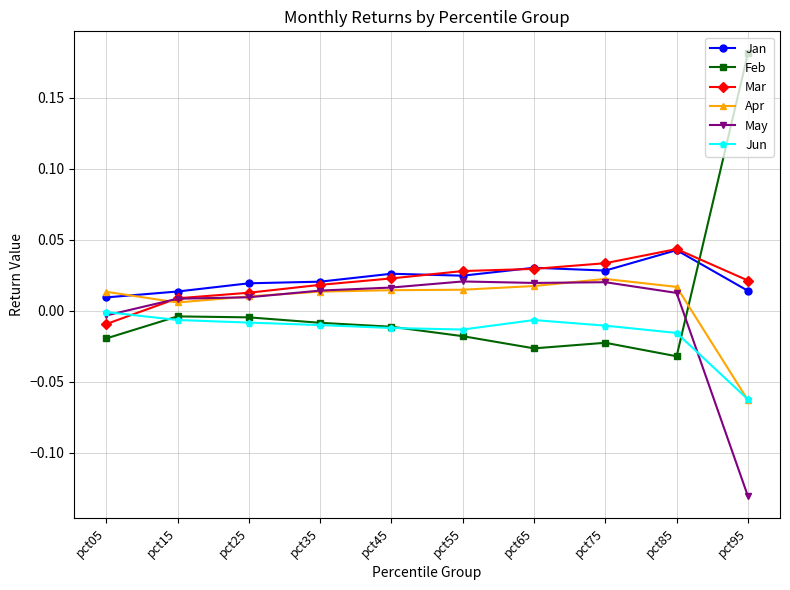

At which label does Mar first exceed 0?

pct15